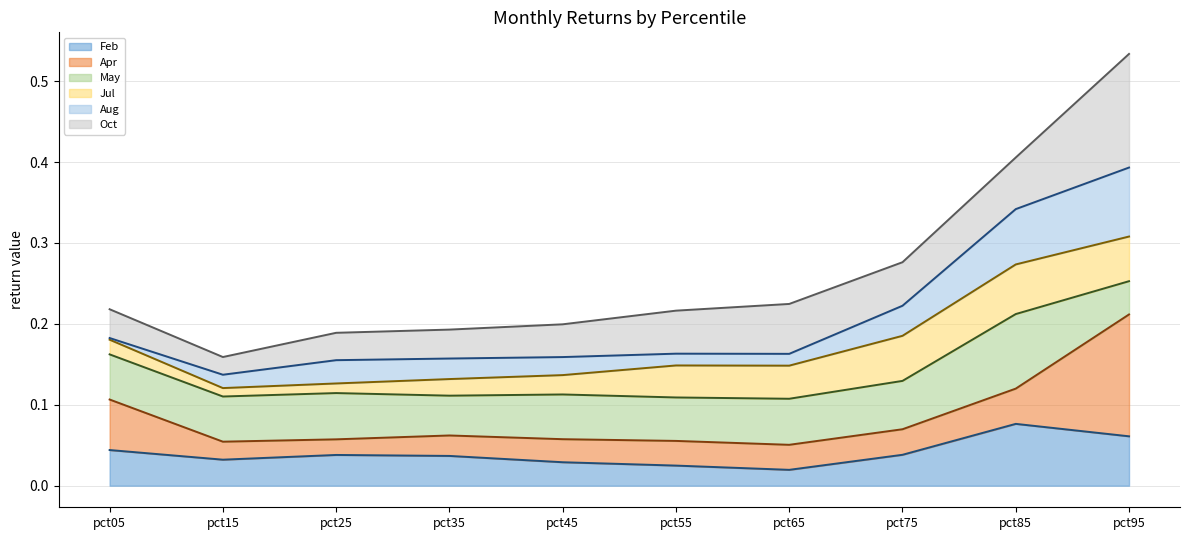

Which series has the largest range (max minus min)?

Oct (line)